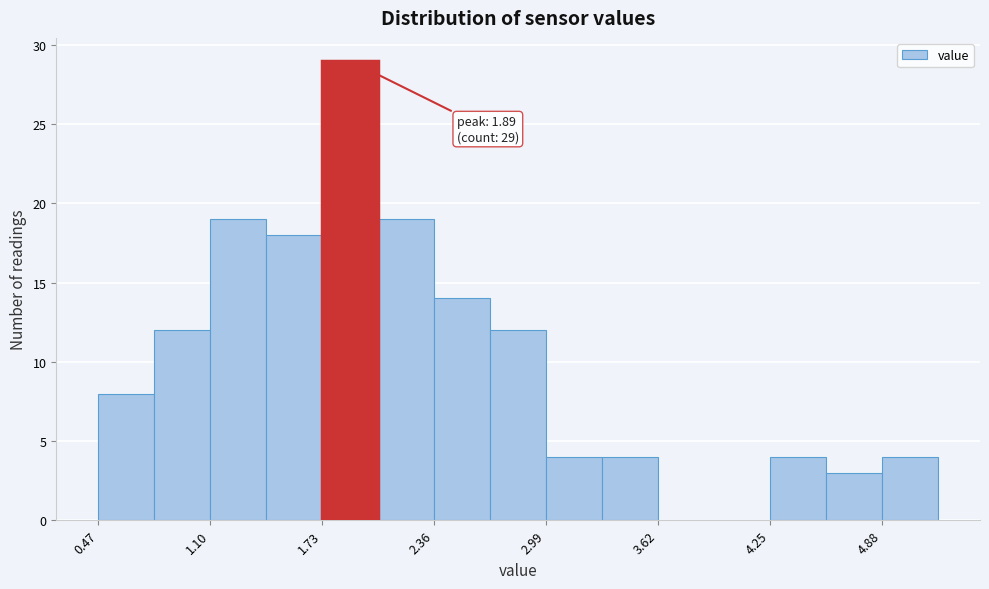

Read against the x-axis, roughly where is the centre of the tallest bar?

1.9